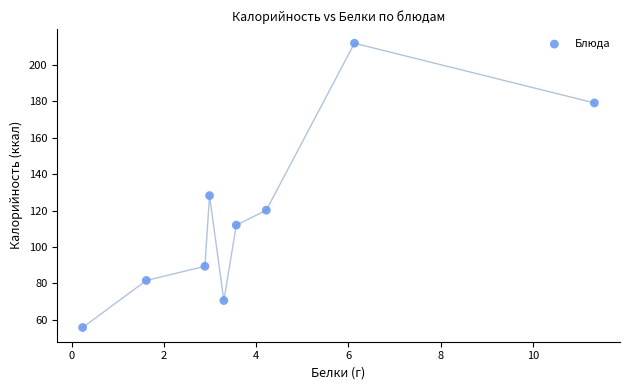

What is the range of X values (max minus min)?

11.1